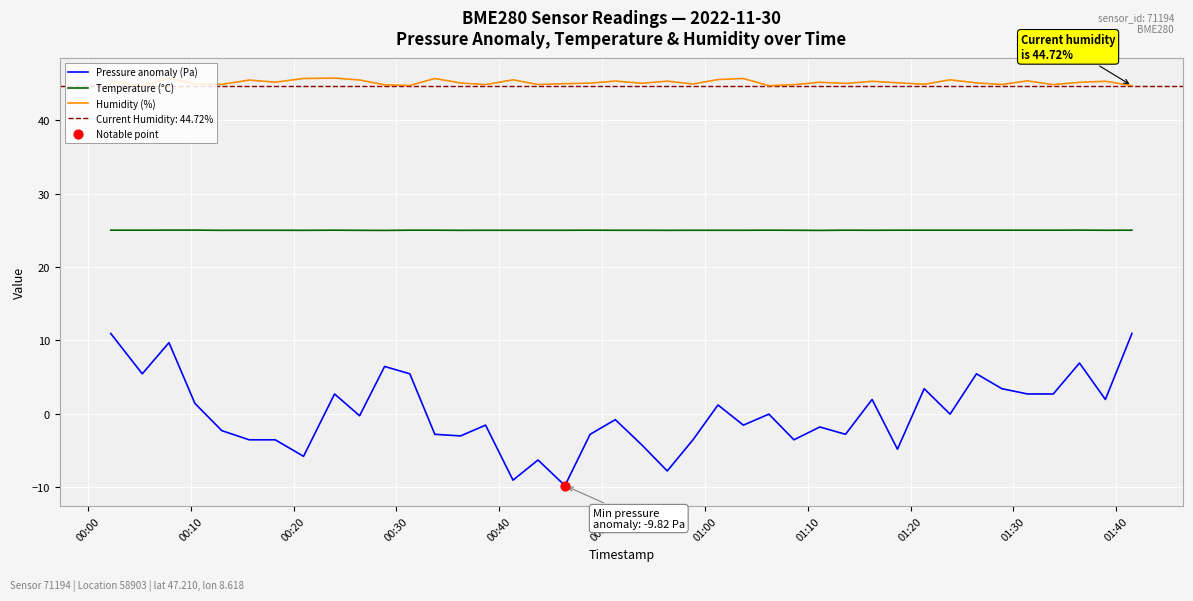

True or false: Temperature (°C) and Humidity (%) cross at least once.

False